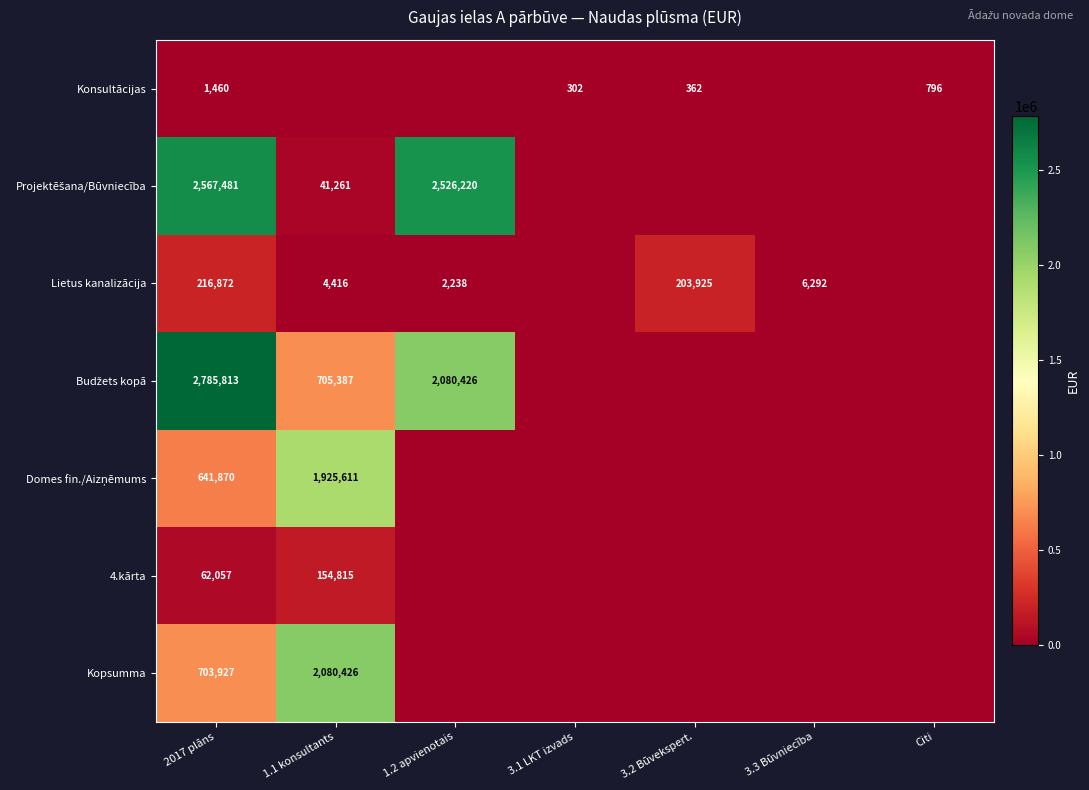

The value of Konsultācijas at Citi is 796. True or false?

True